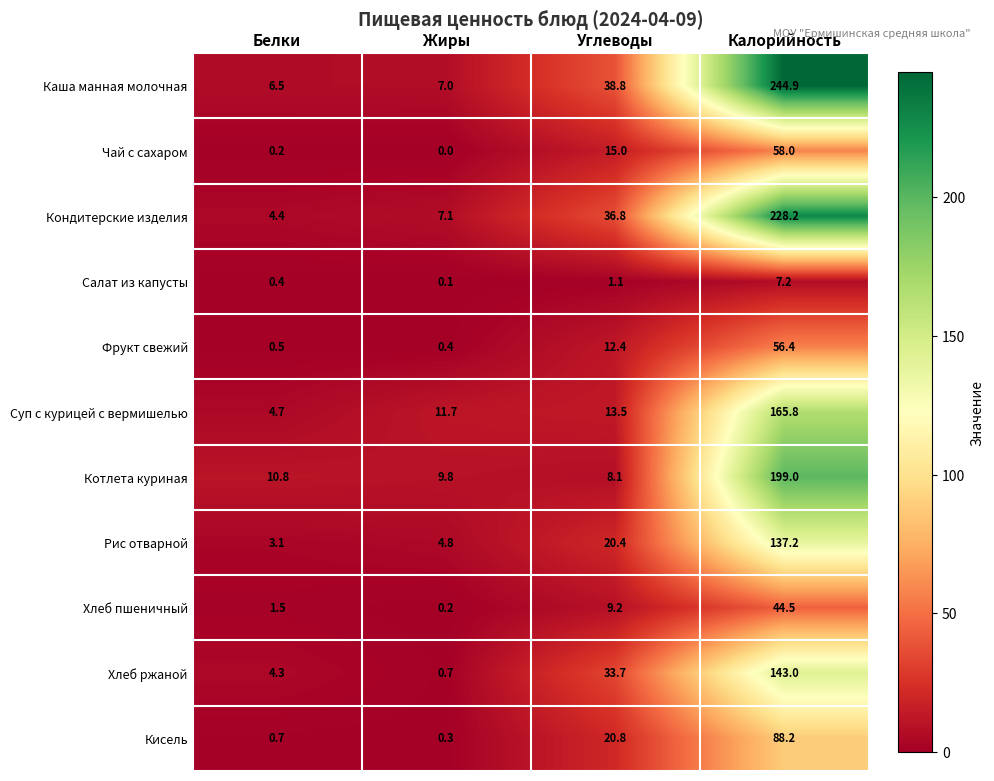

What is the sum of all Фрукт свежий values?

69.7